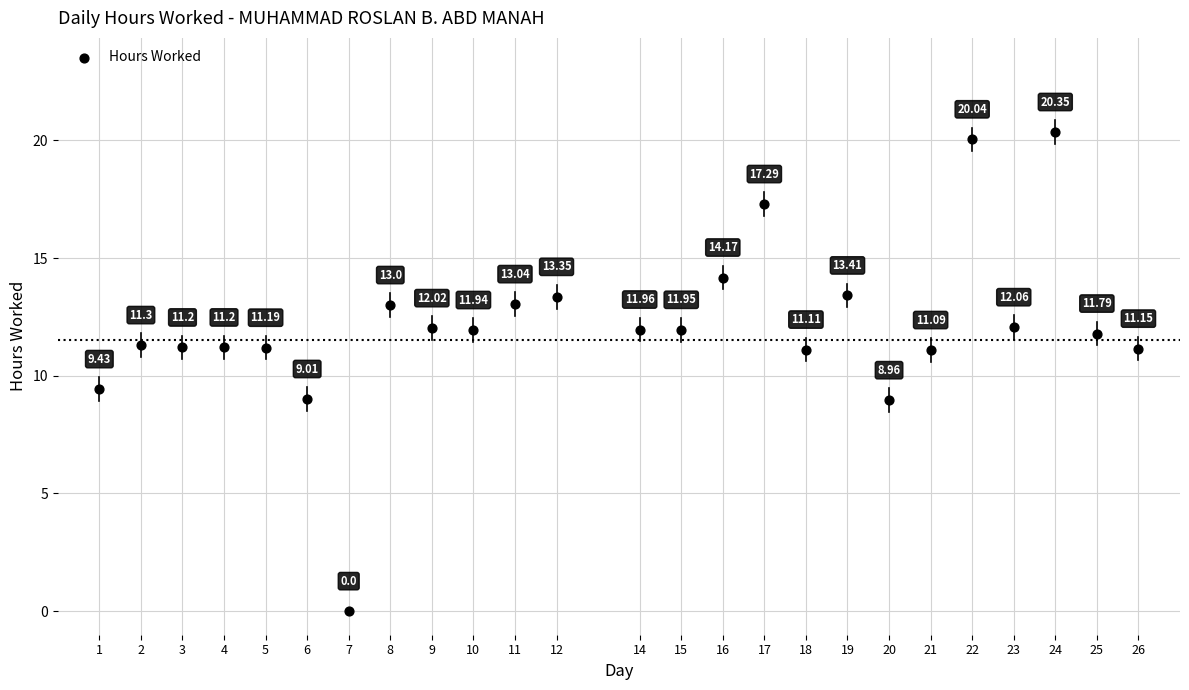

What is the range of X values (max minus min)?

25.0